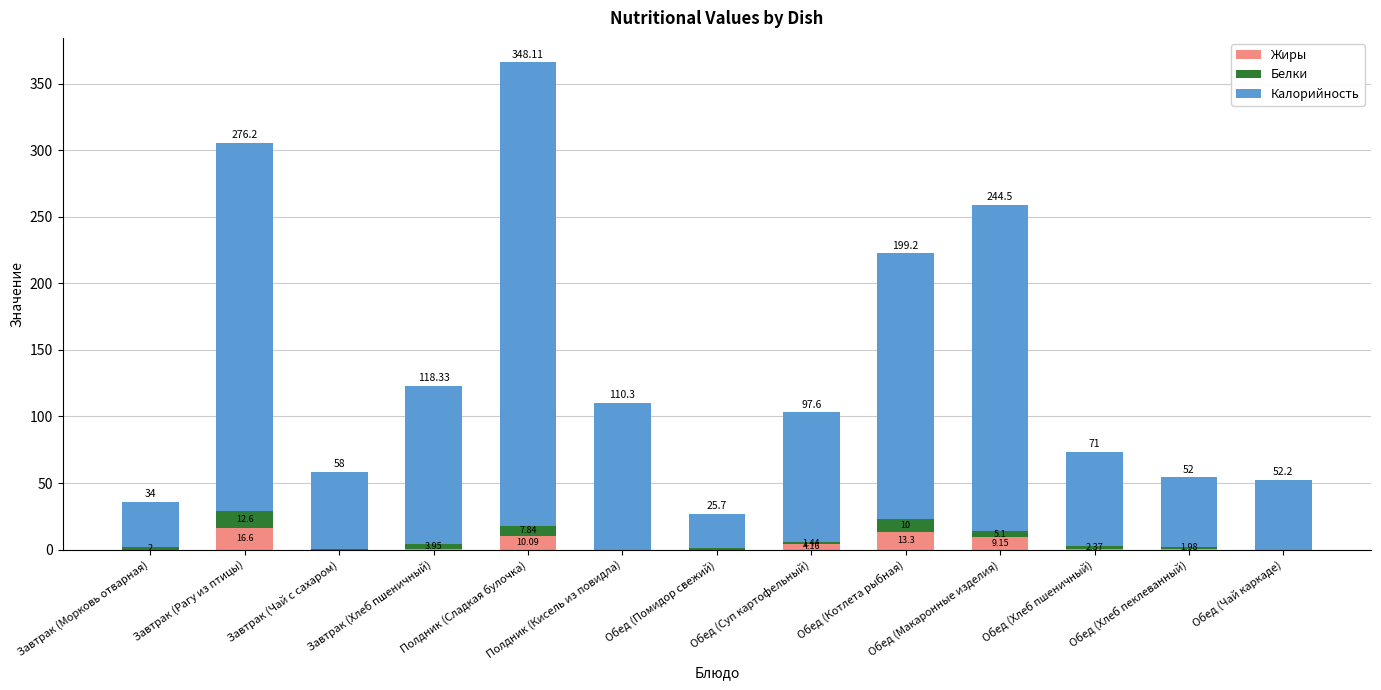

At which category is the sum across all series the highest?

Полдник (Сладкая булочка)